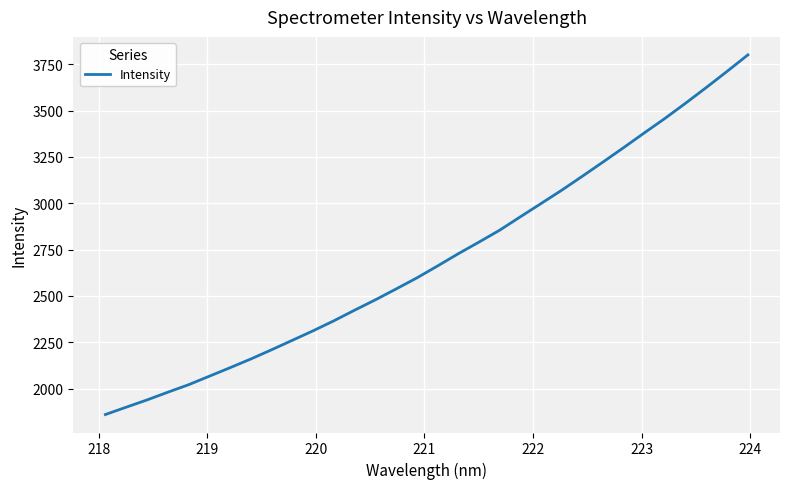

What is the difference between the maximum and minimum values?

1939.7